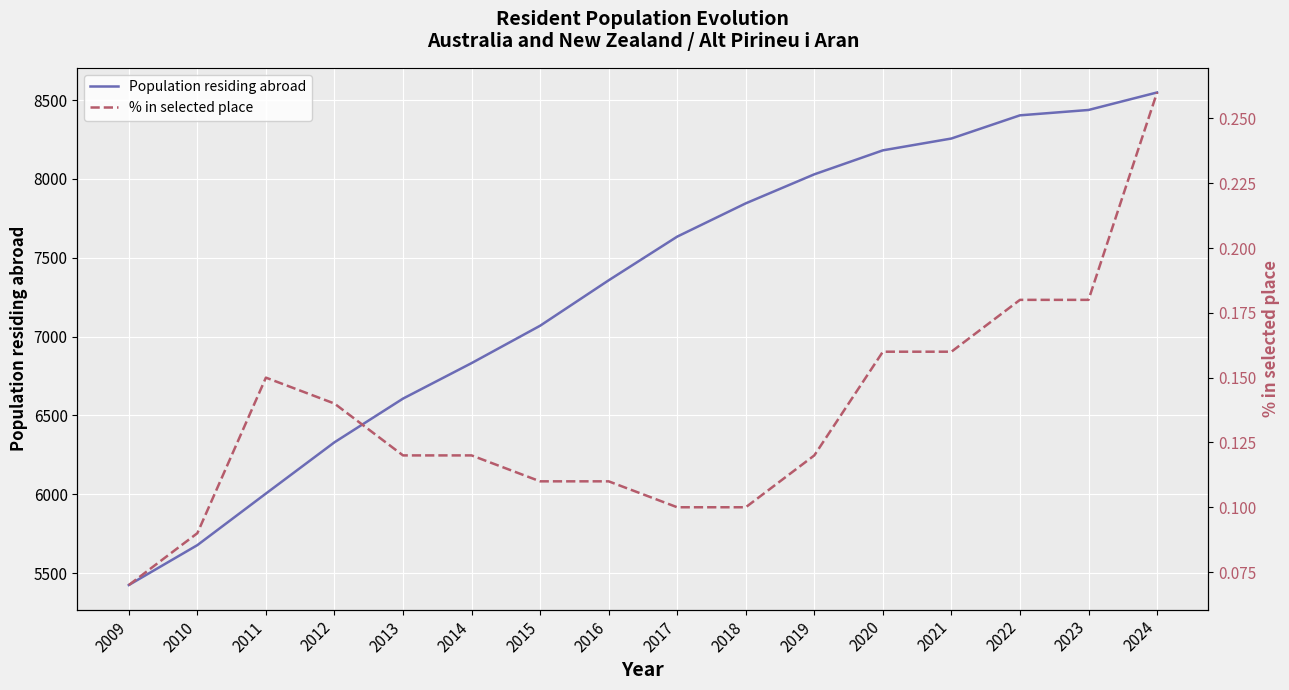

What is the value of the Population residing abroad point at the 14th from the left?

8403.0